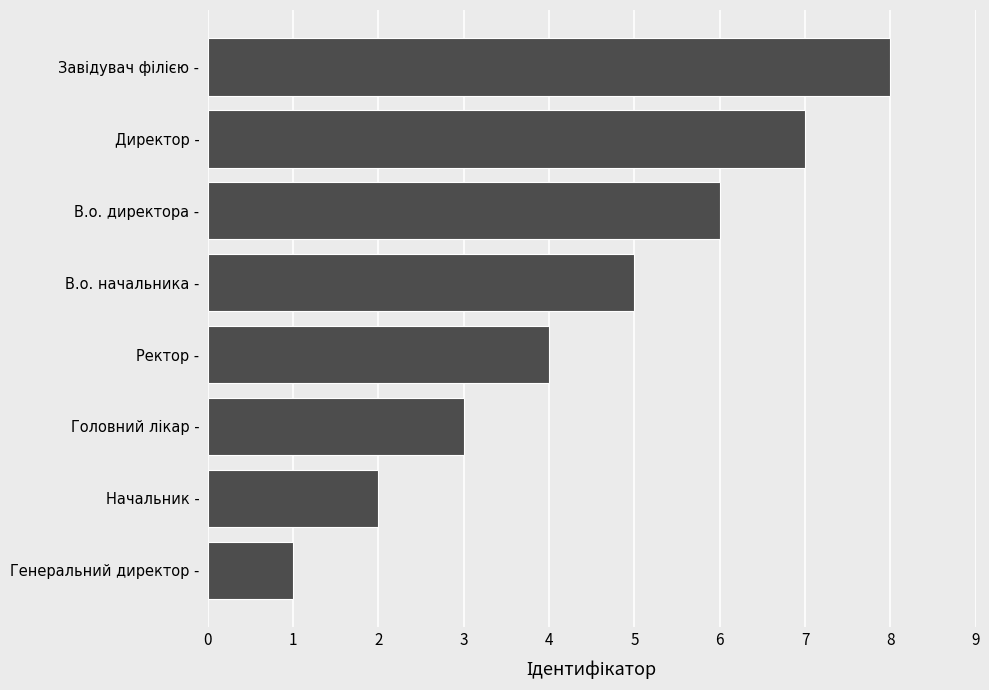

What is the approximate value at В.о. начальника -?

5